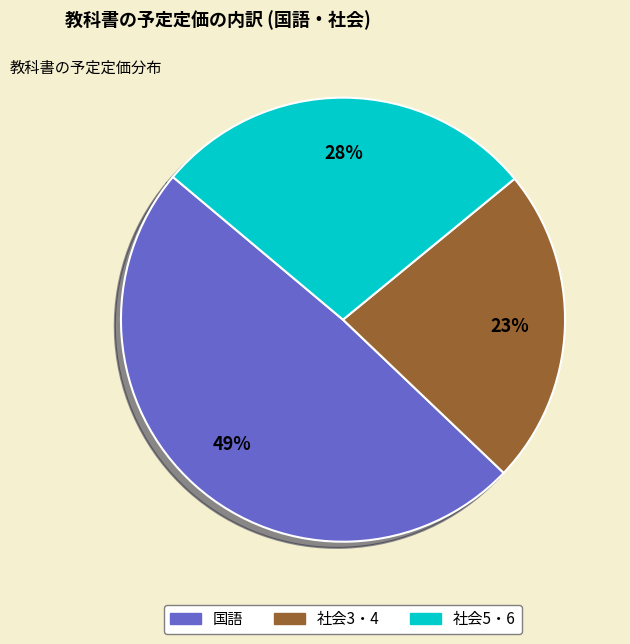

To the nearest percent, what is the difference between the largest and smallest slice percentages?

26%